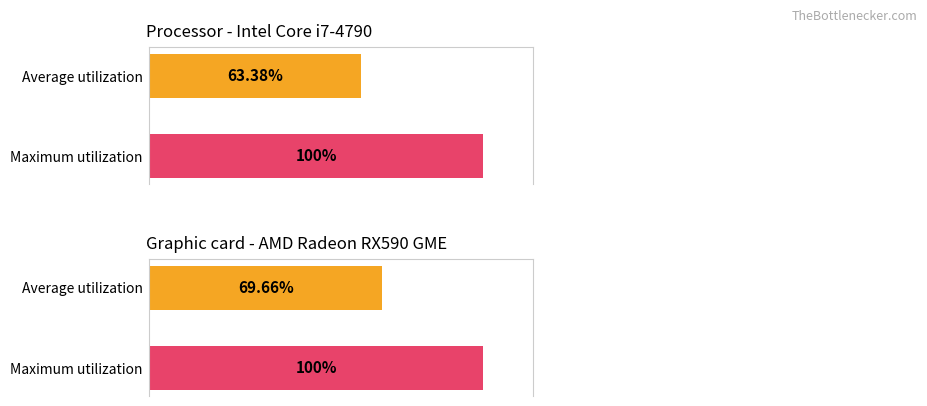

What is the greatest value displayed?

100.0